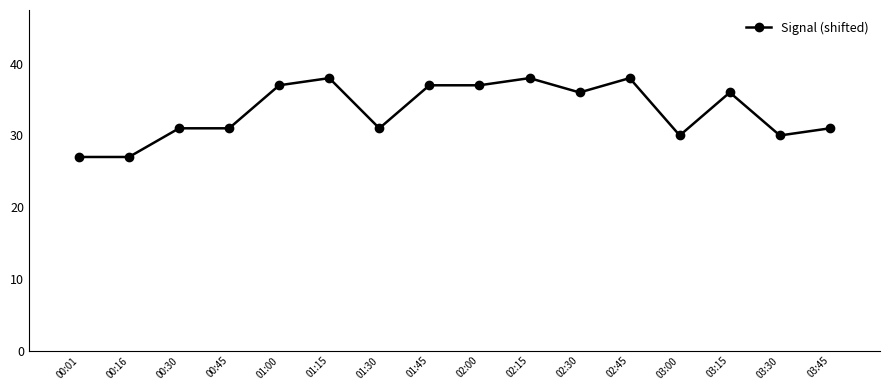

True or false: the data shows 27 at 00:01.

True